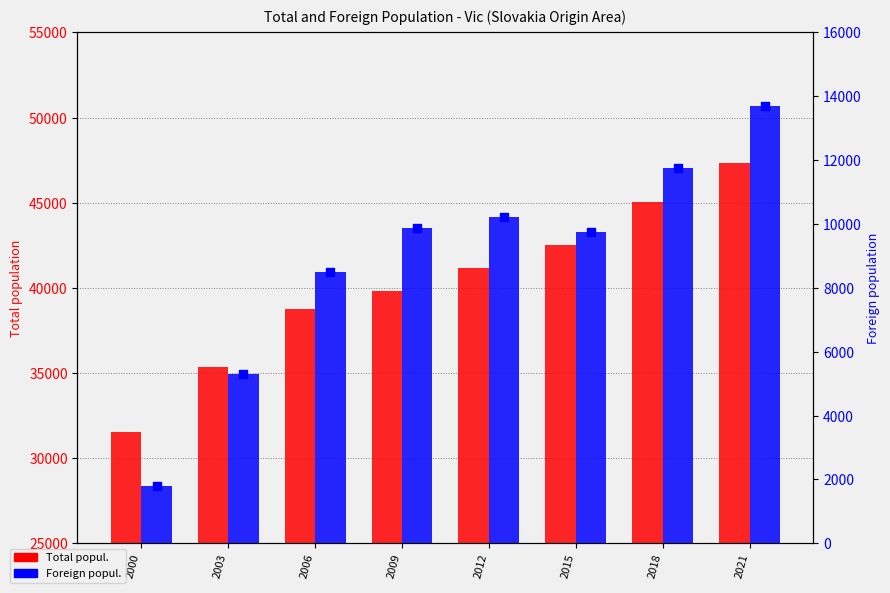

Which series has the widest spread of Y values?

Total popul.